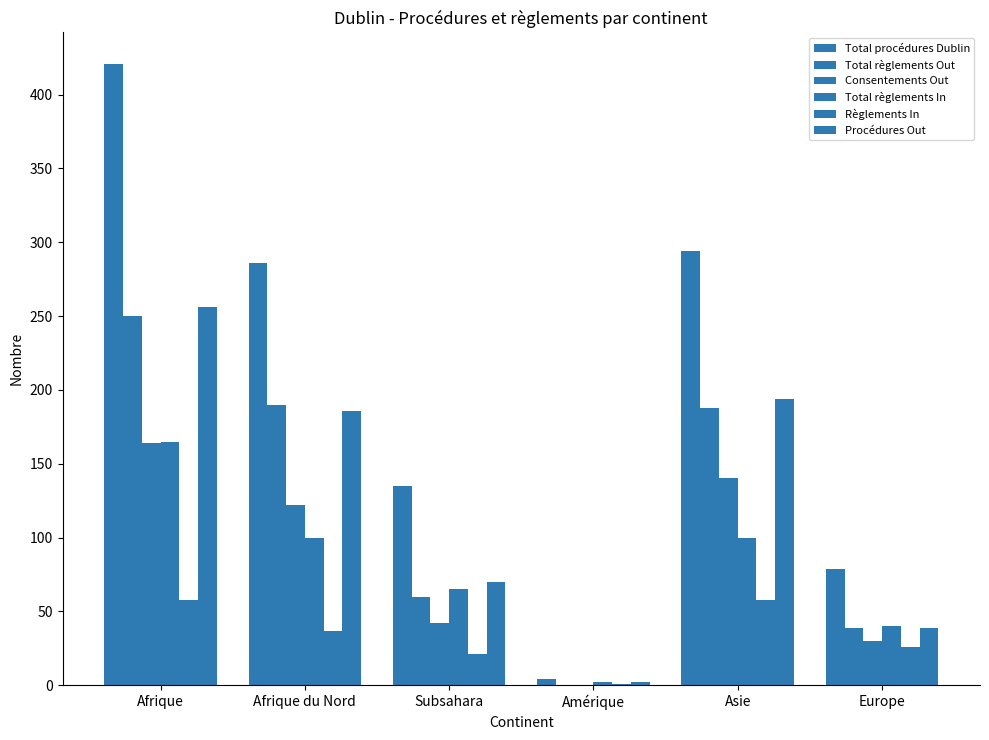

How many series are shown in this chart?

6